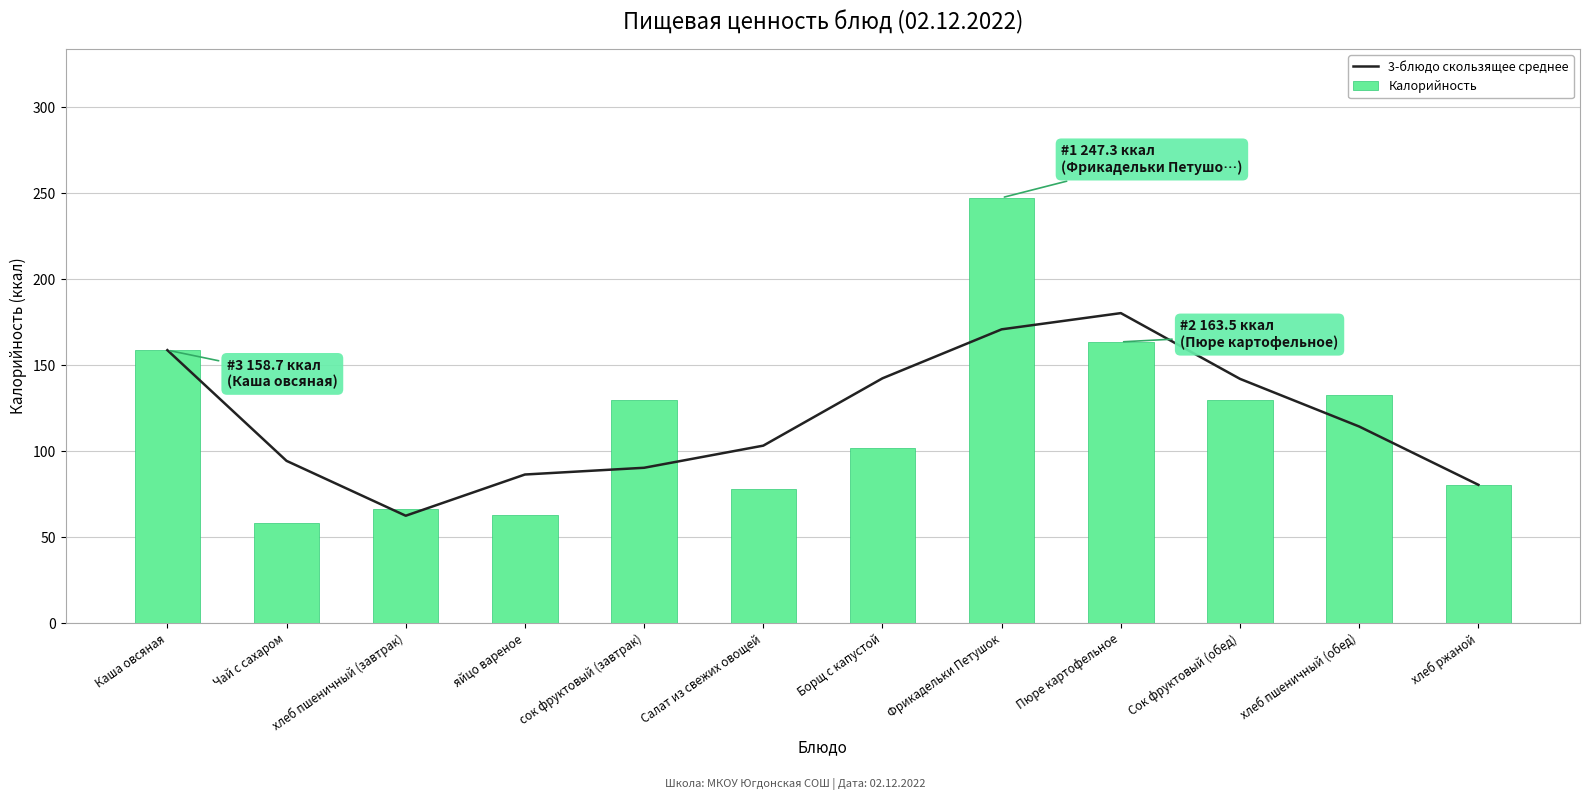

Between Фрикадельки Петушок and Пюре картофельное, which is larger?

Пюре картофельное